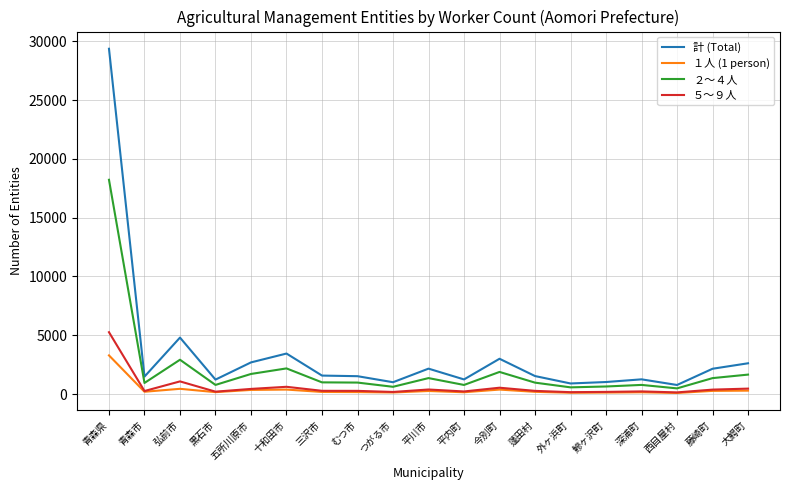

At which label does １人 (1 person) reach its peak?

青森県